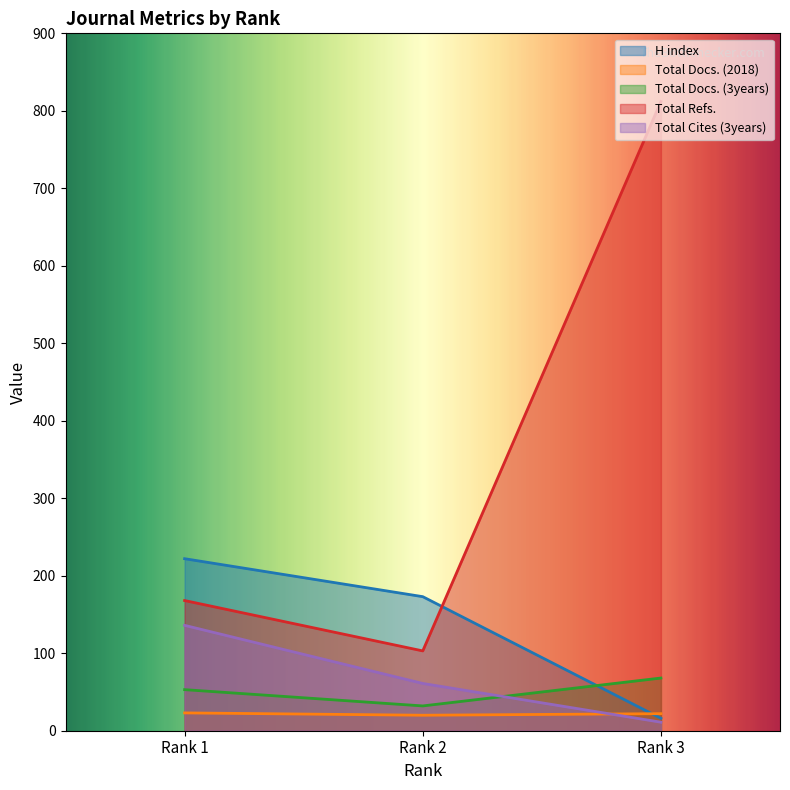

What are all the series names shown in the legend?

H index, Total Docs. (2018), Total Docs. (3years), Total Refs., Total Cites (3years)